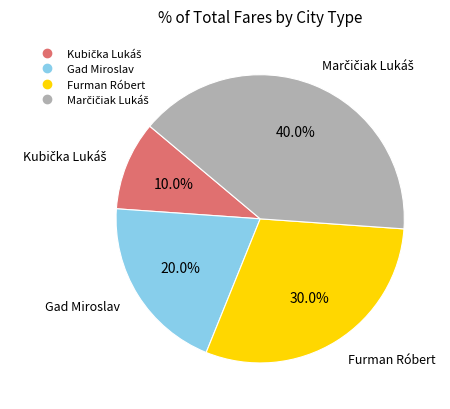

Is there a majority slice in this chart?

No